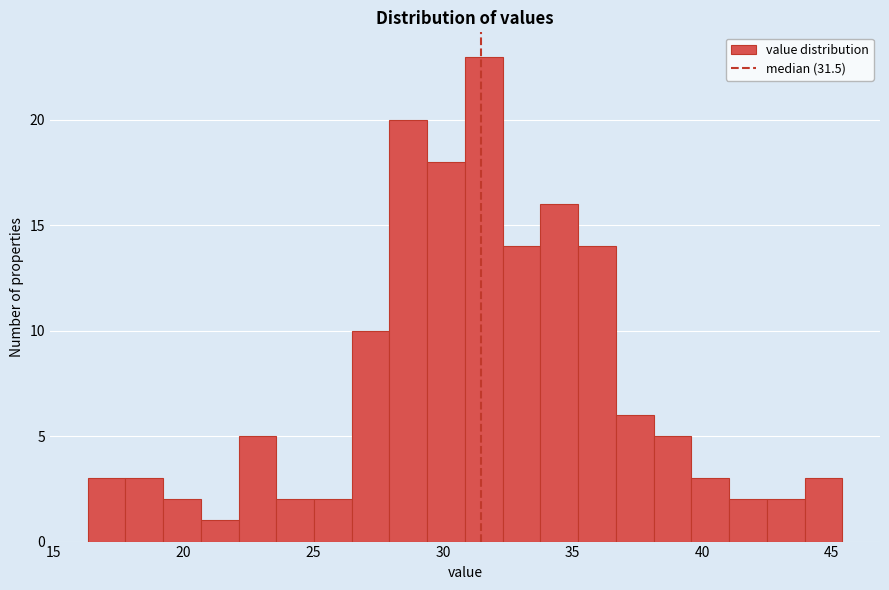

Read against the x-axis, roughly where is the centre of the tallest bar?

31.5